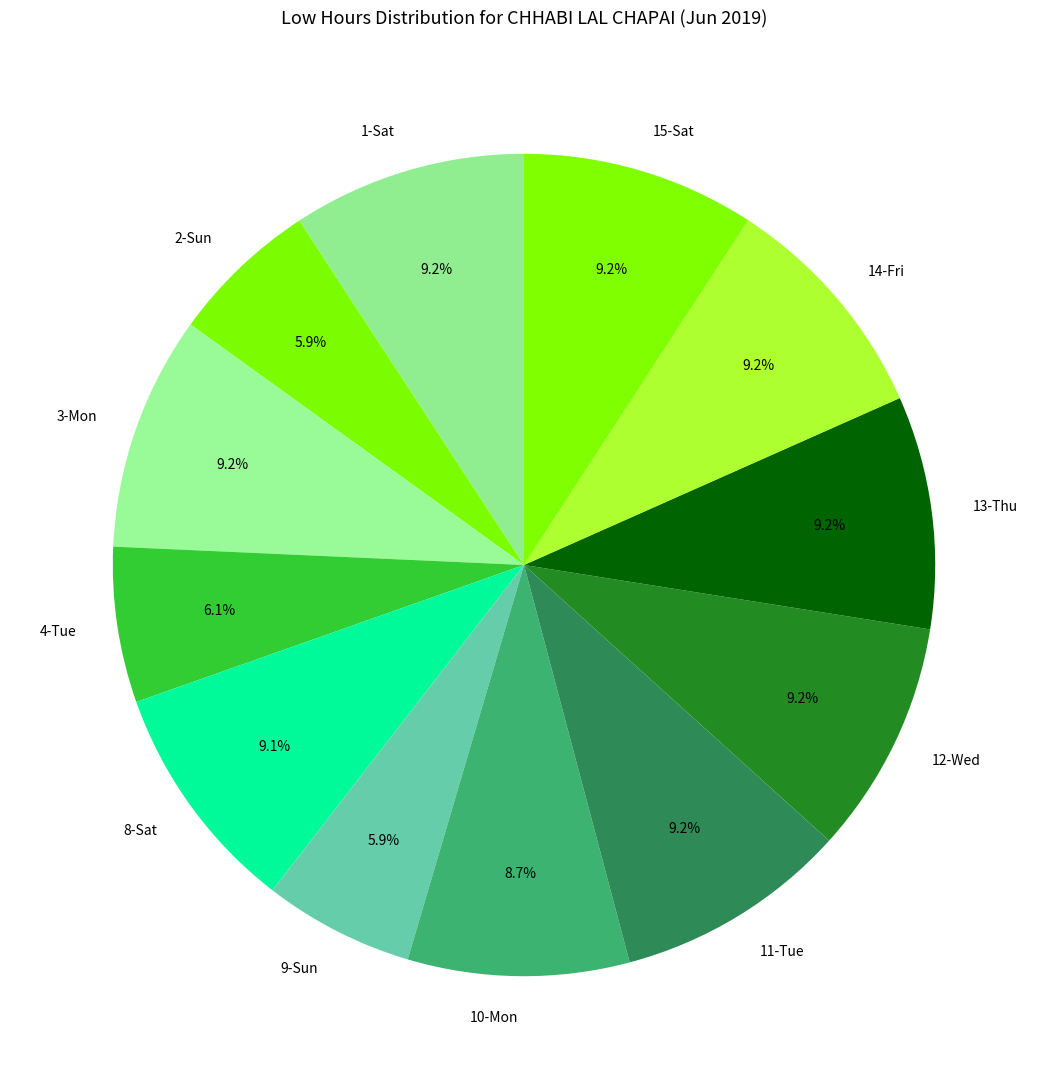

Count the number of slices in the pie.

12